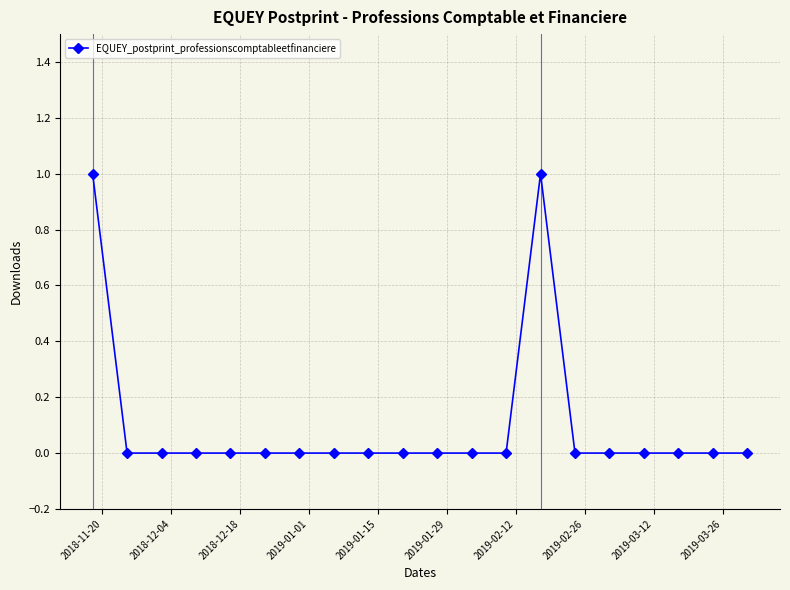

How many lines are shown in the chart?

1